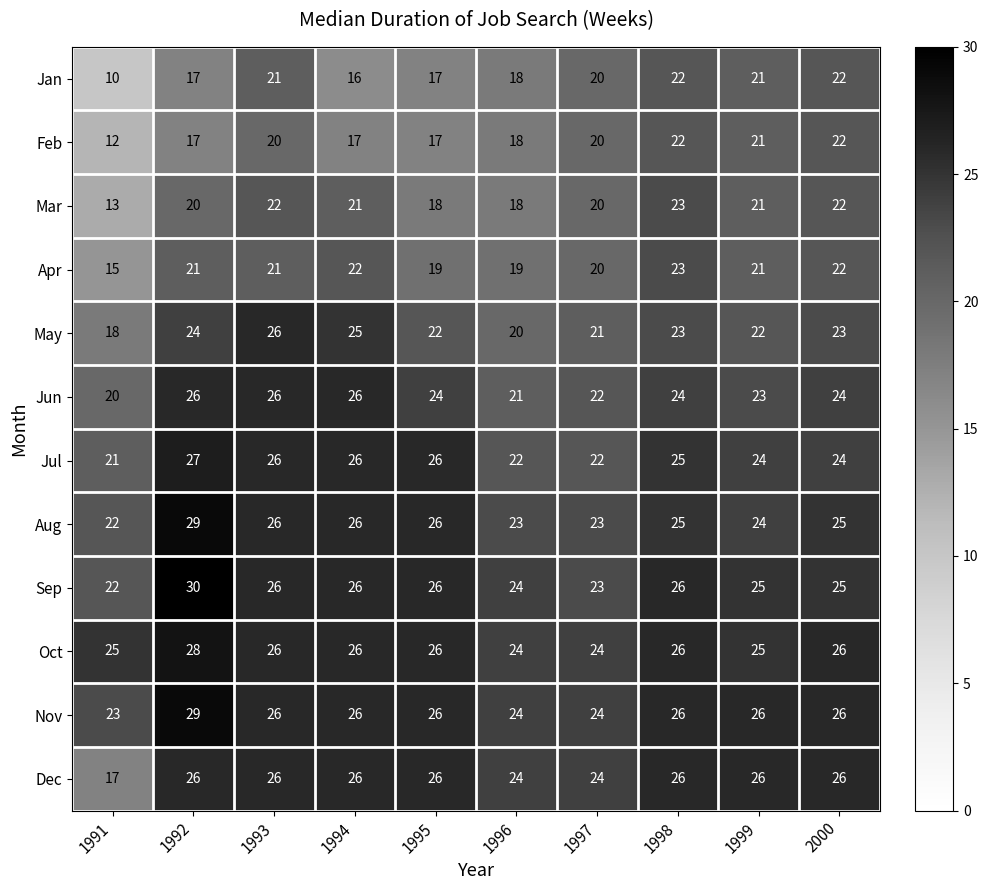

At how many categories does at least one series exceed 16?

10